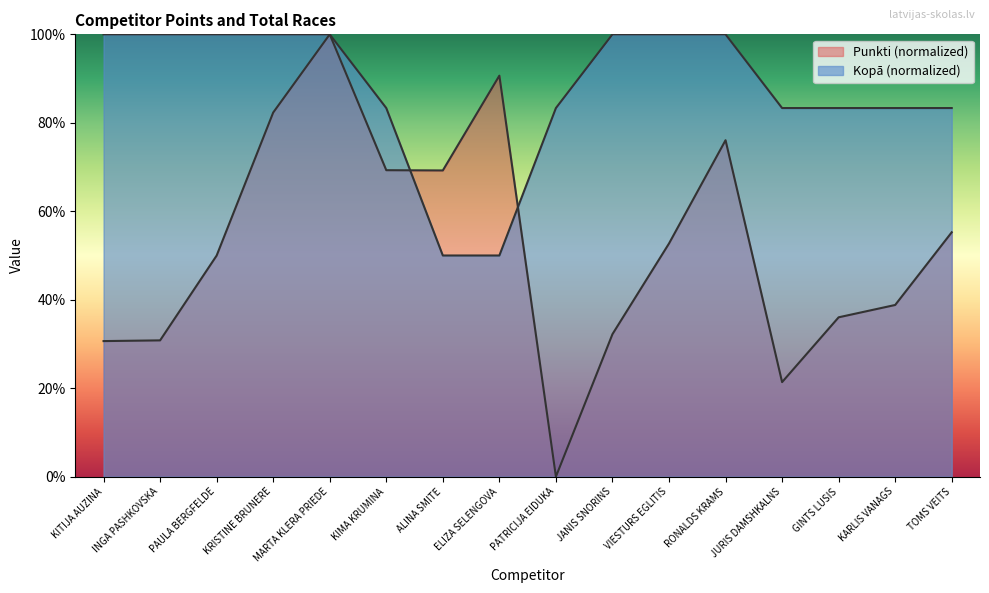

True or false: Punkti has more than 1 interior local peaks.

True